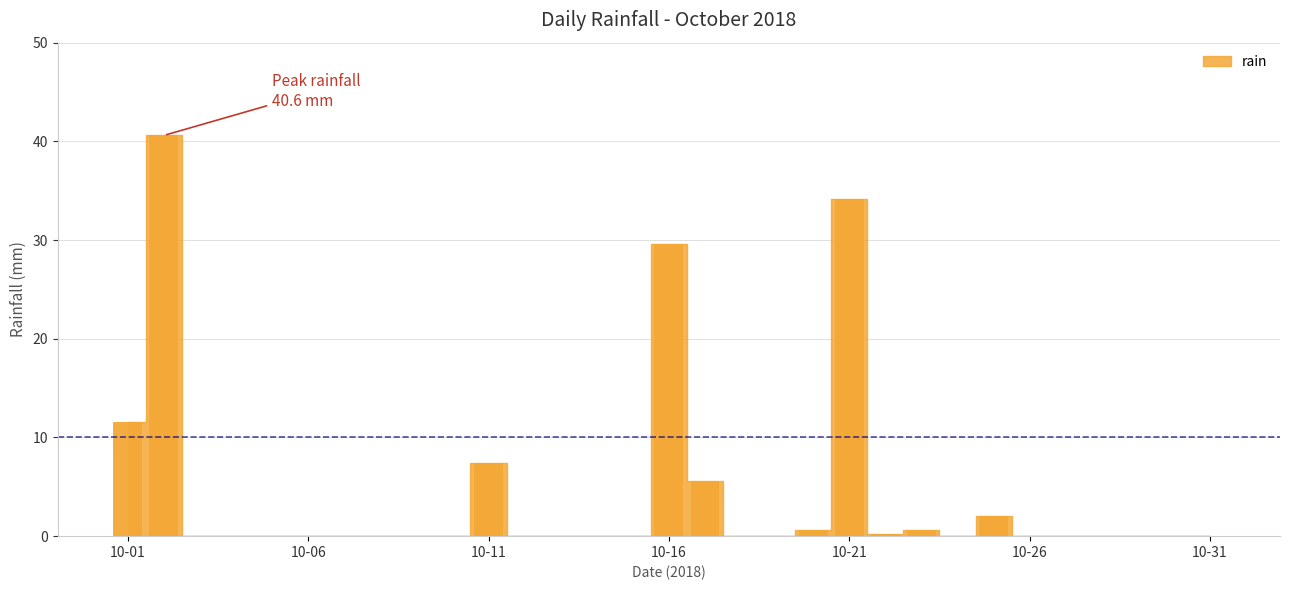

Are the bars horizontal?

No